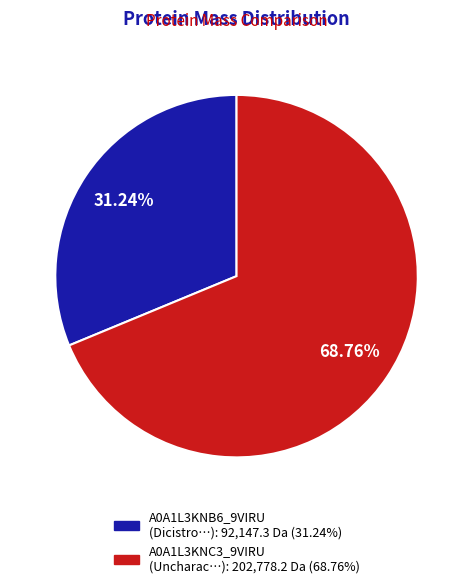

Is there any slice that represents more than half of the pie?

Yes